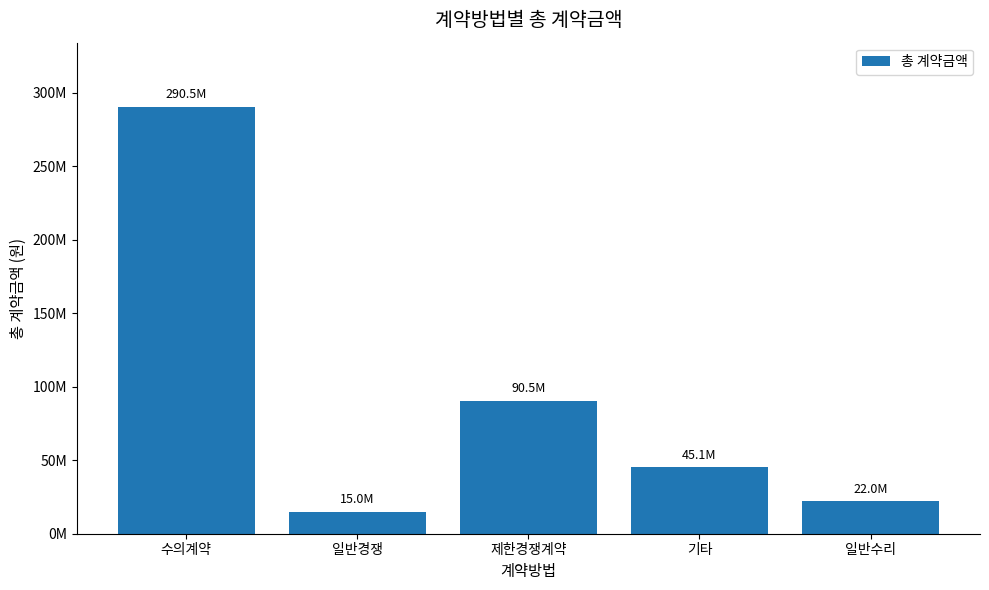

Are the bars horizontal?

No